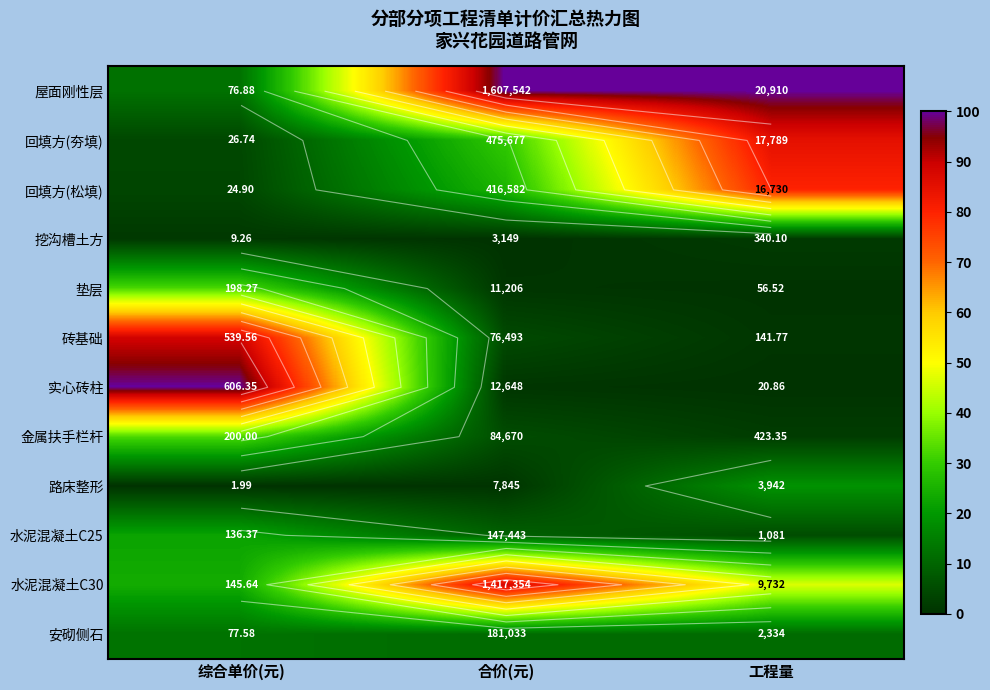

Which category has the highest value across all series?

合价(元)